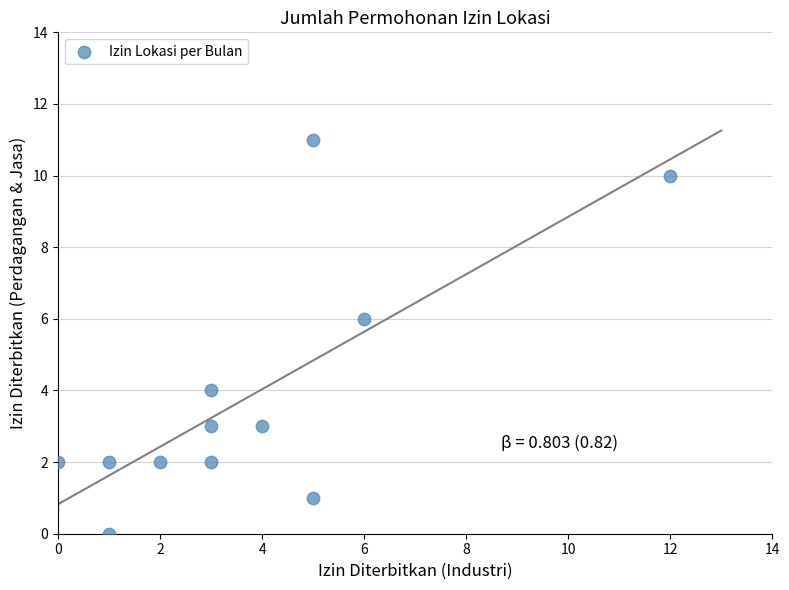

What is the average X value?

4